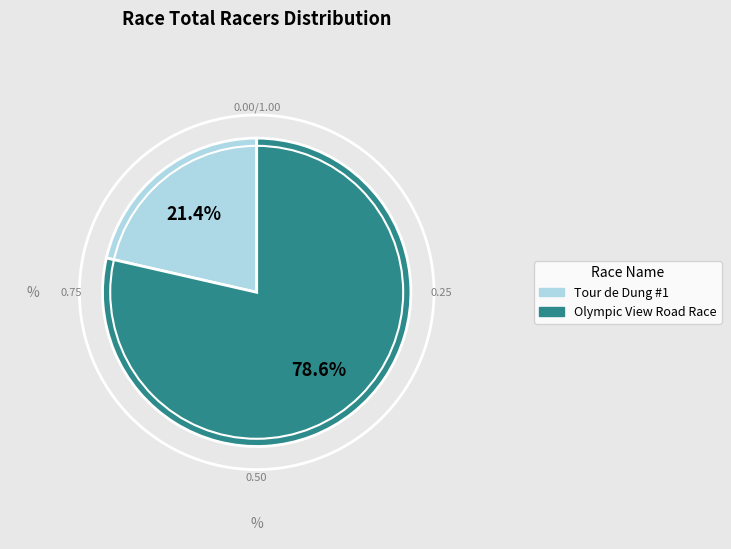

To the nearest percent, what is the combined percentage of Tour de Dung #1 and Olympic View Road Race?

100%